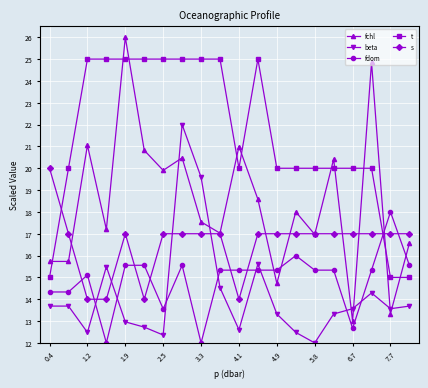

What are all the series names shown in the legend?

fchl, beta, fdom, t, s